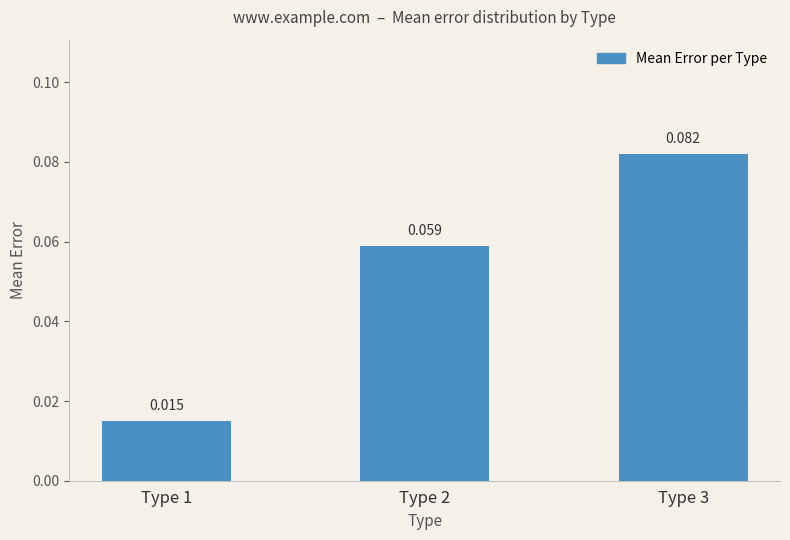

Reading right to left, list all the values displayed in this chart.

0.1	0.1	0.0